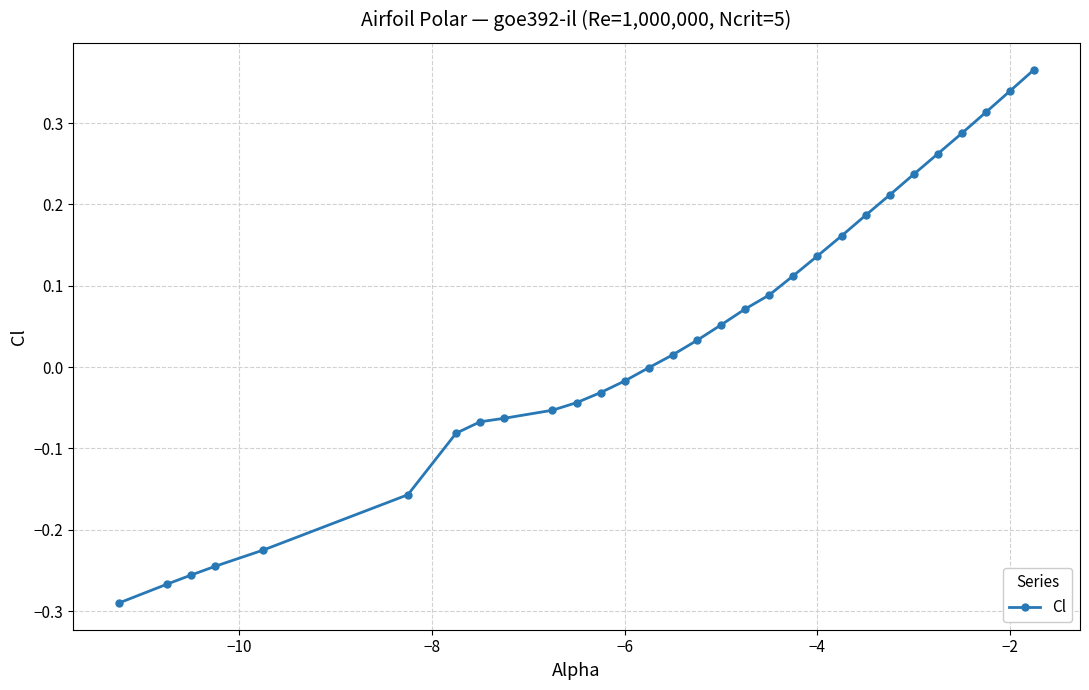

What is the difference between the second highest and minimum values?

0.6